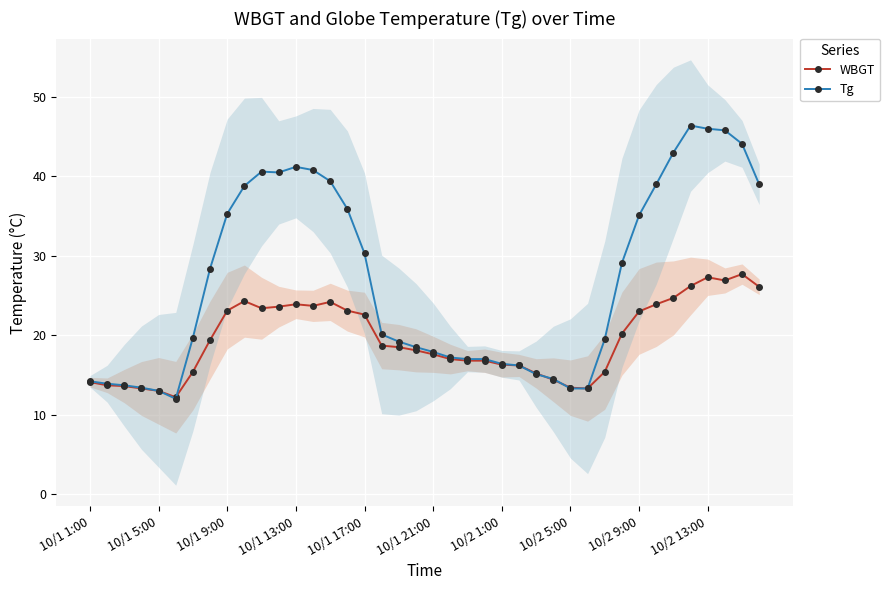

True or false: Tg has more than 0 points higher than both neighbors.

True